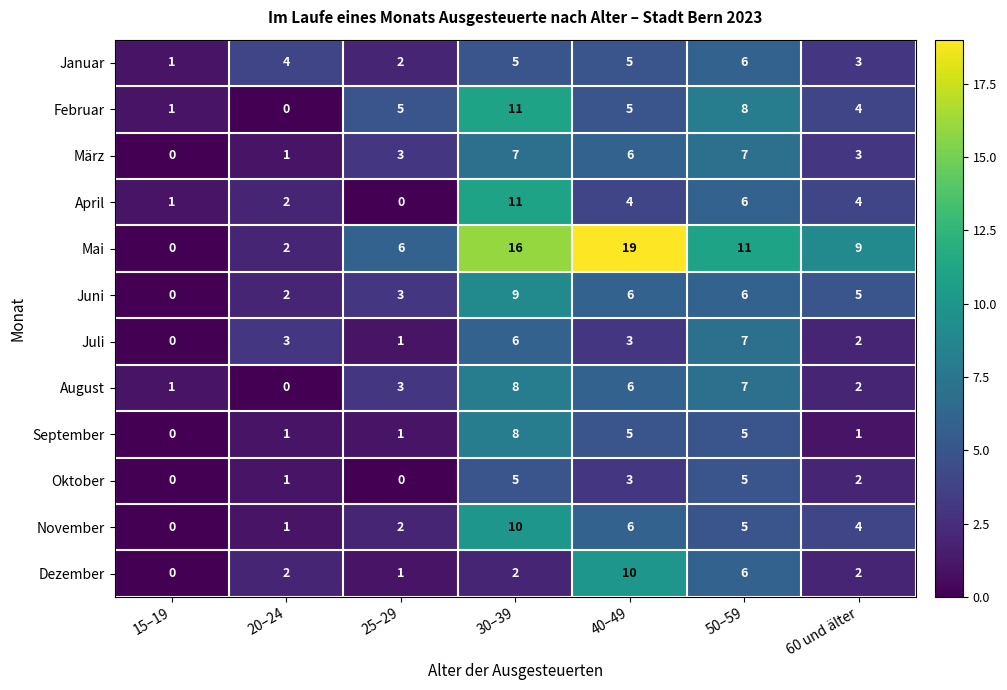

What is the sum of the November values at 60 und älter and 15–19?

4